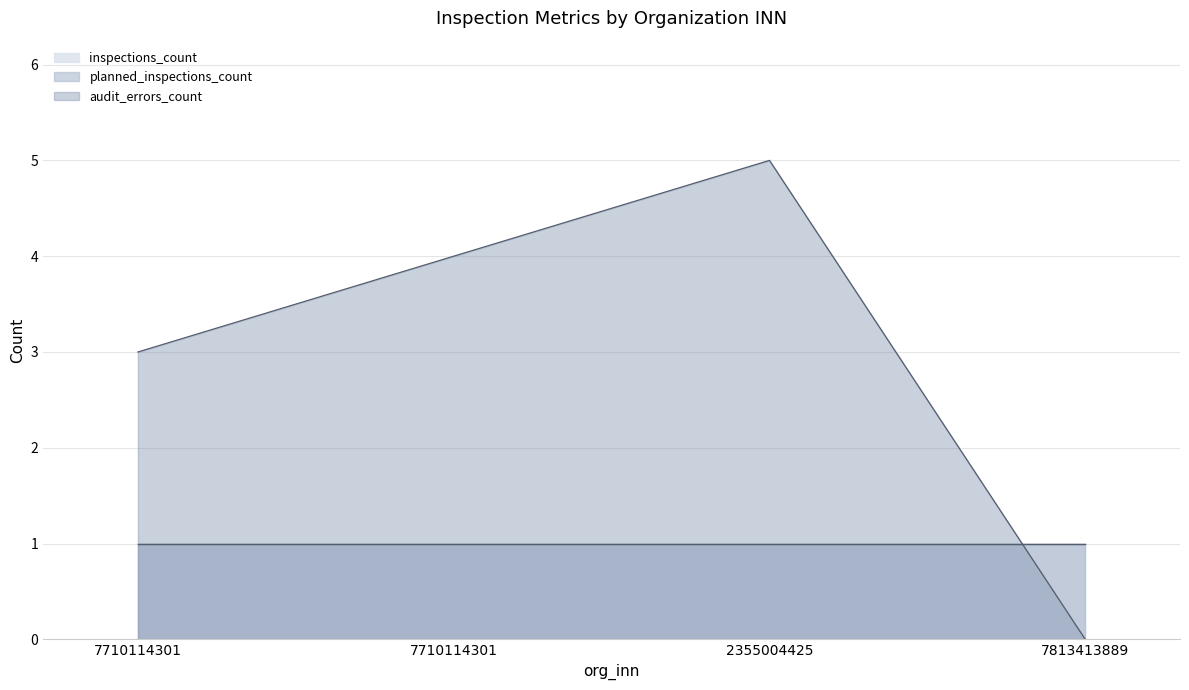

What are all the series names shown in the legend?

inspections_count, planned_inspections_count, audit_errors_count